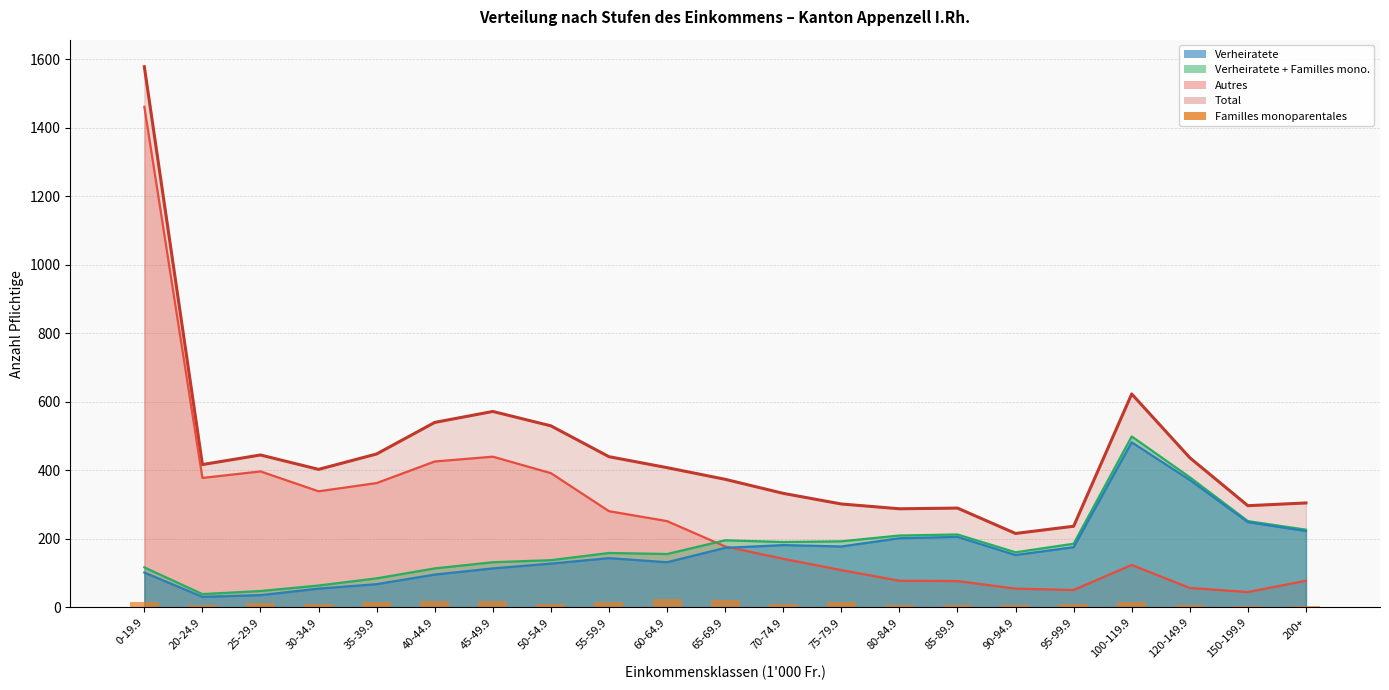

Is the value of Verheiratete at 60-64.9 greater than the value of Total at 20-24.9?

No